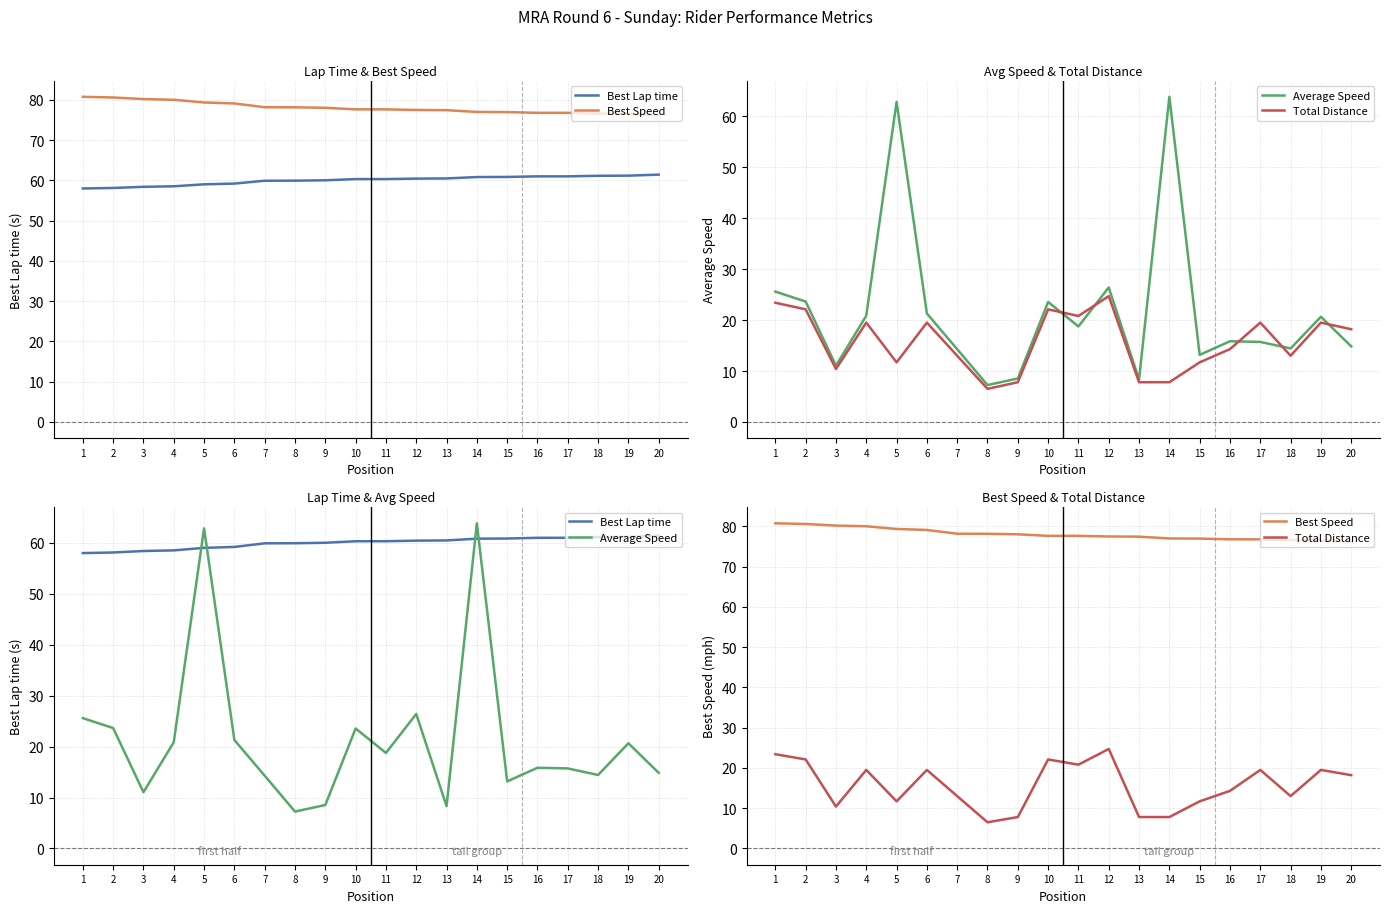

What is the difference between the maximum and minimum values in the Best Lap time series?

3.4